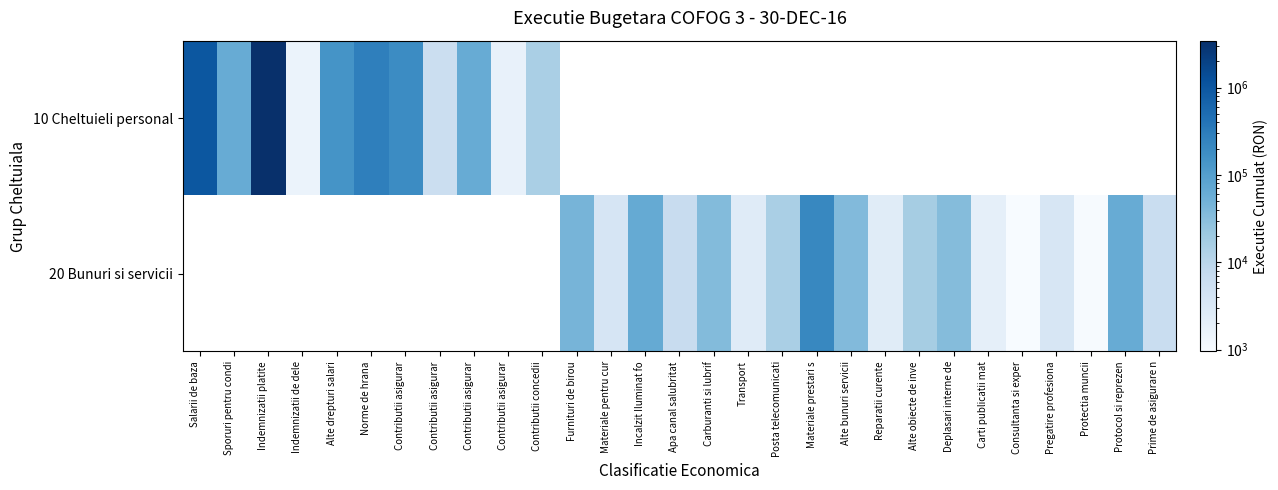

Rank the categories by 10 Cheltuieli personal value from lowest to highest.

Indemnizatii de dele, Contributii asigurar, Contributii asigurar, Contributii concedii, Contributii asigurar, Sporuri pentru condi, Alte drepturi salari, Contributii asigurar, Norme de hrana, Salarii de baza, Indemnizatii platite, Furnituri de birou, Materiale pentru cur, Incalzit Iluminat fo, Apa canal salubritat, Carburanti si lubrif, Transport, Posta telecomunicati, Materiale prestari s, Alte bunuri servicii, Reparatii curente, Alte obiecte de inve, Deplasari interne de, Carti publicatii mat, Consultanta si exper, Pregatire profesiona, Protectia muncii, Protocol si reprezen, Prime de asigurare n